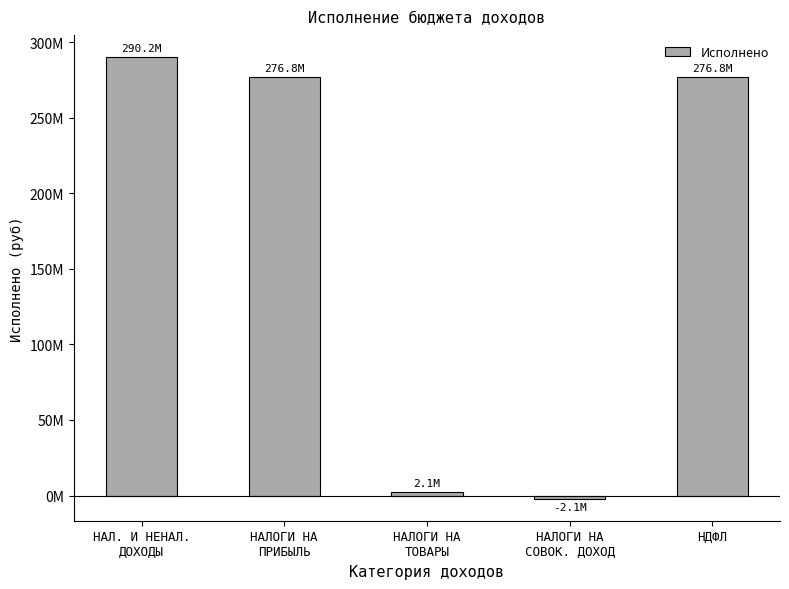

Are the bars horizontal?

No